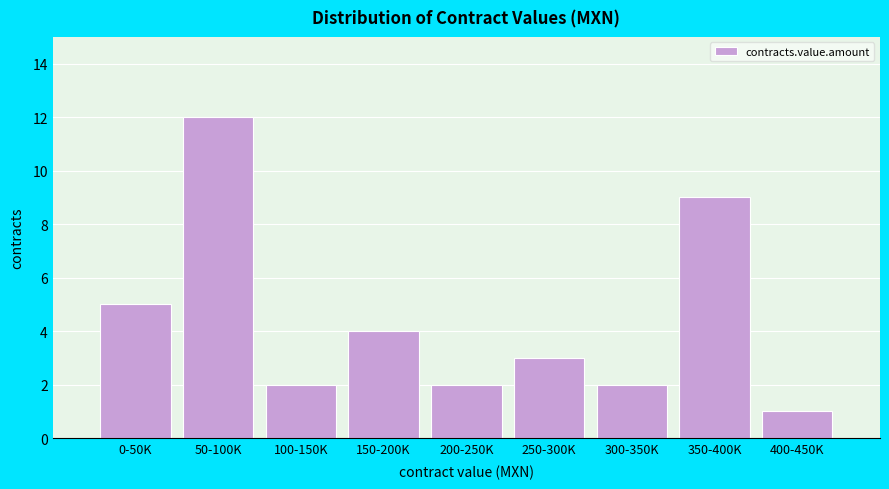

Reading right to left, list all the values displayed in this chart.

1	9	2	3	2	4	2	12	5